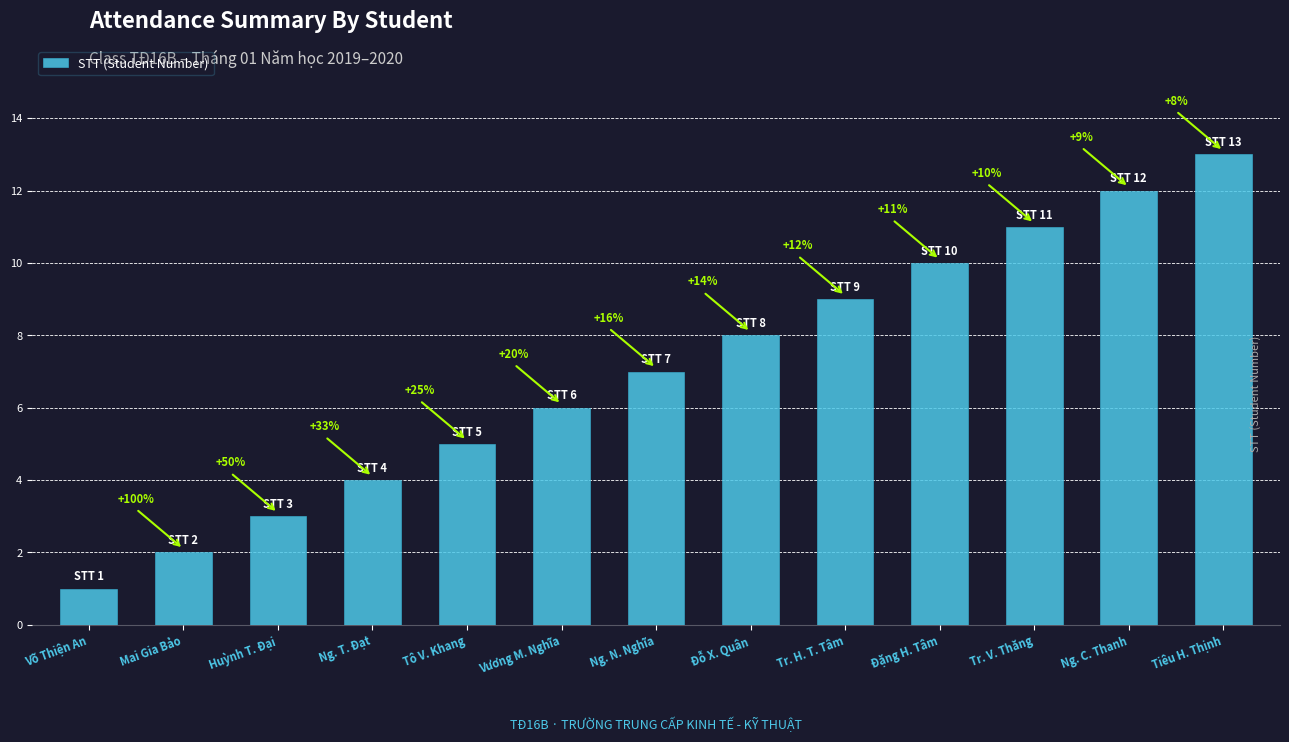

Which label corresponds to the largest value in the chart?

Tiêu H. Thịnh